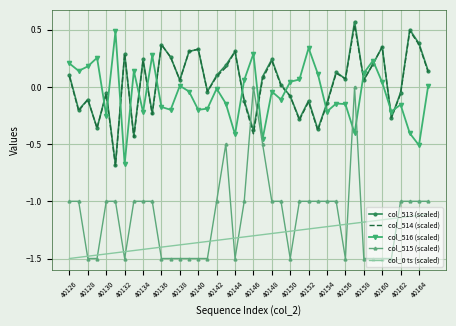

True or false: col_516 (scaled) and col_0 ts (scaled) intersect in this chart.

False